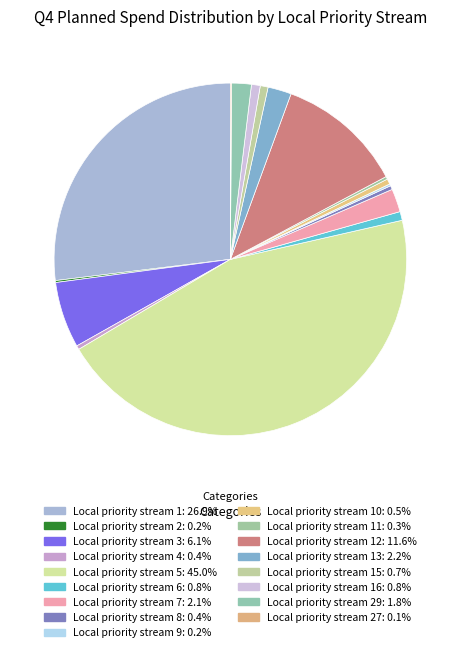

Which category has the smallest portion of the pie?

Local priority stream 27